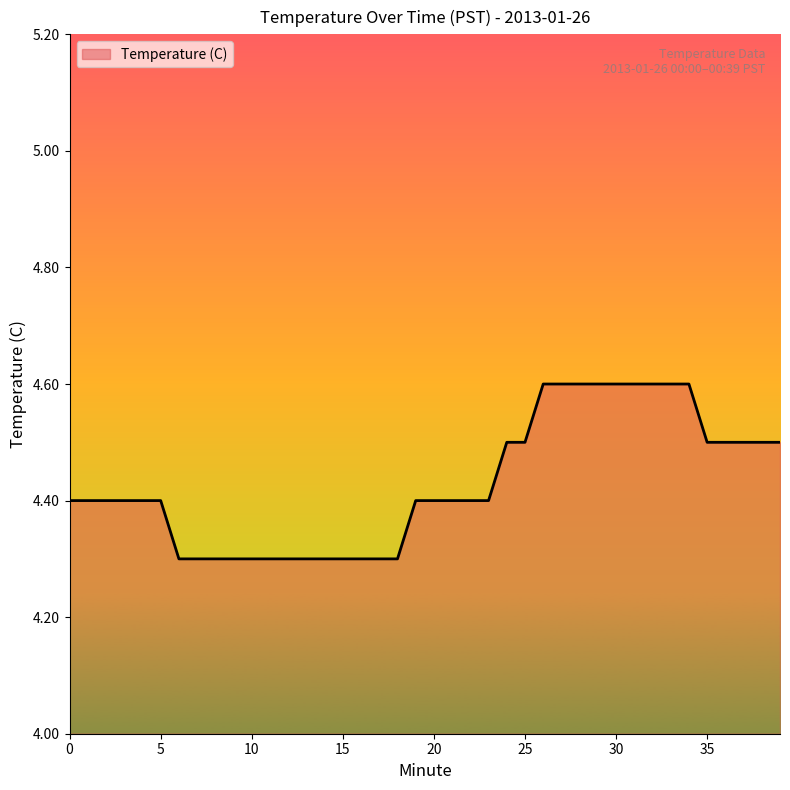

What is the difference between the maximum and minimum values?

0.3